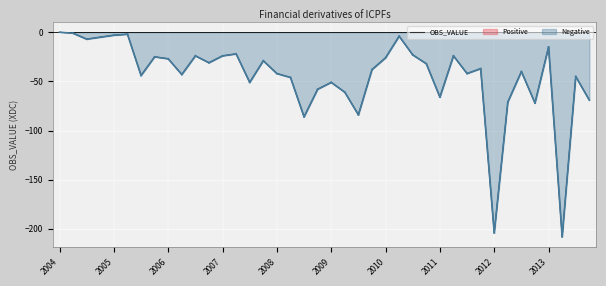

What position from the left is 2013?

10